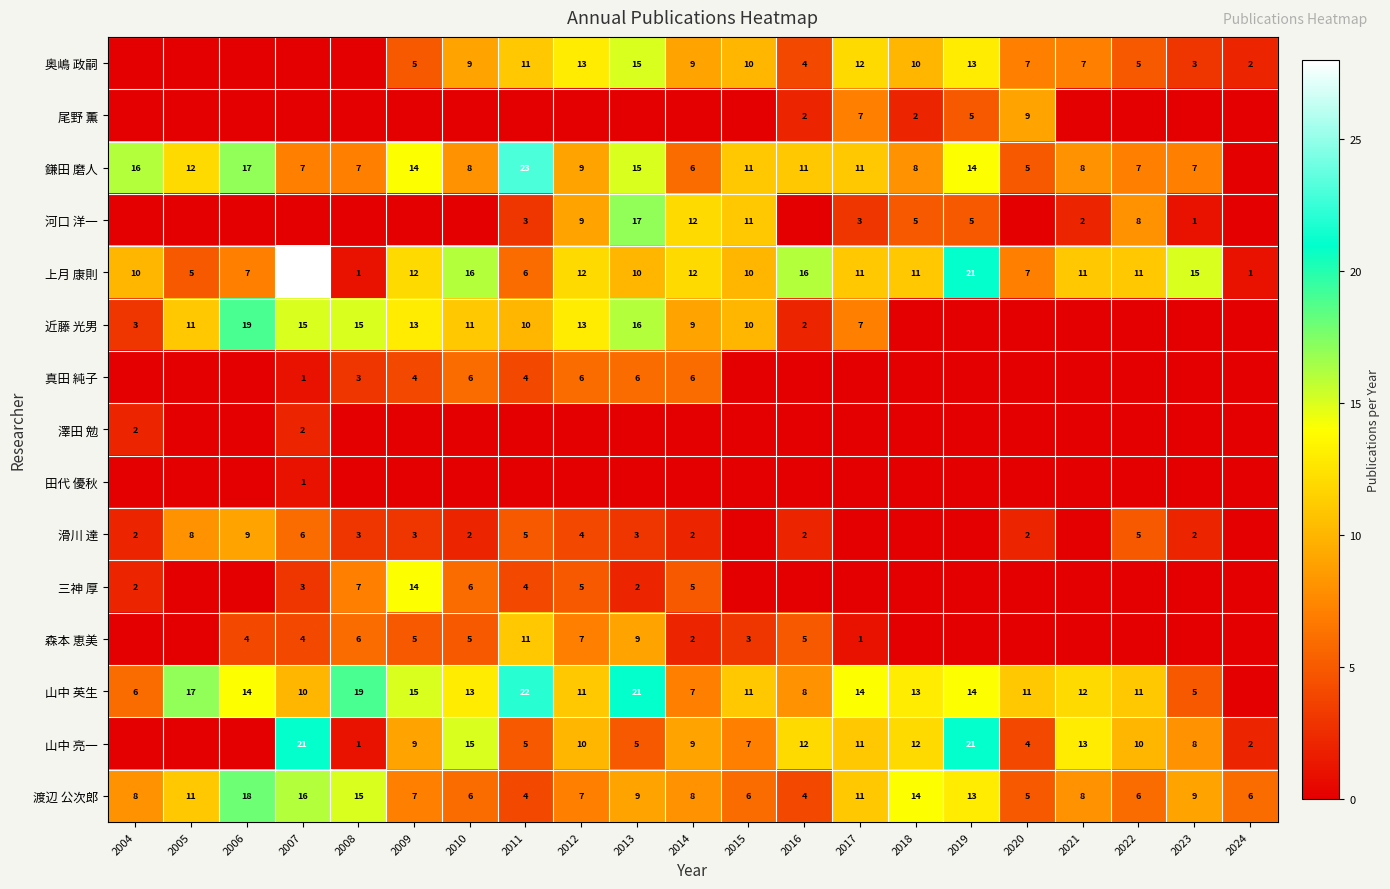

What is the difference between the highest and lowest values at 2016?

16